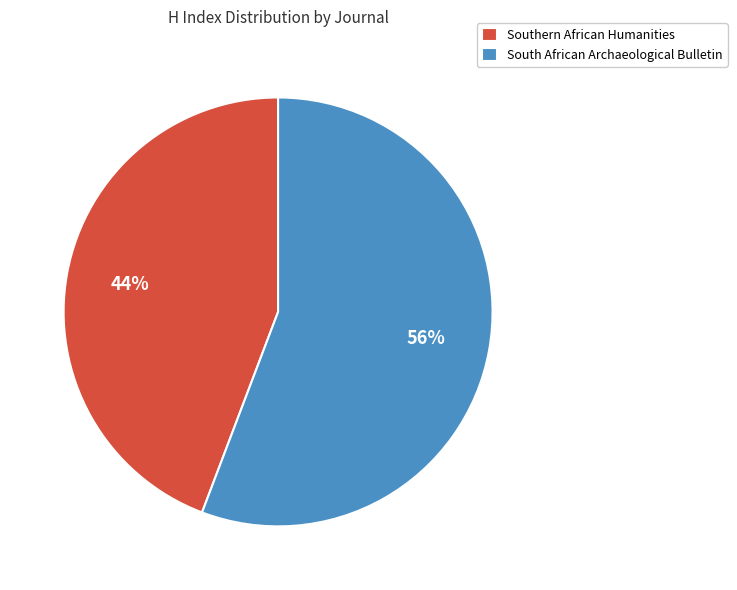

What is the ratio of the value at South African Archaeological Bulletin to the value at Southern African Humanities?

1.3